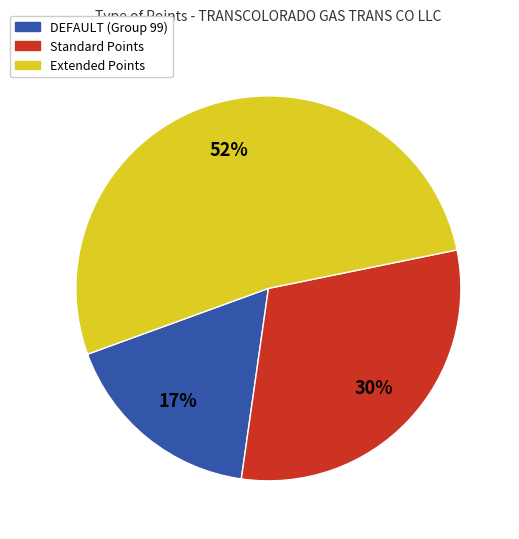

To the nearest percent, what is the average slice percentage?

33%